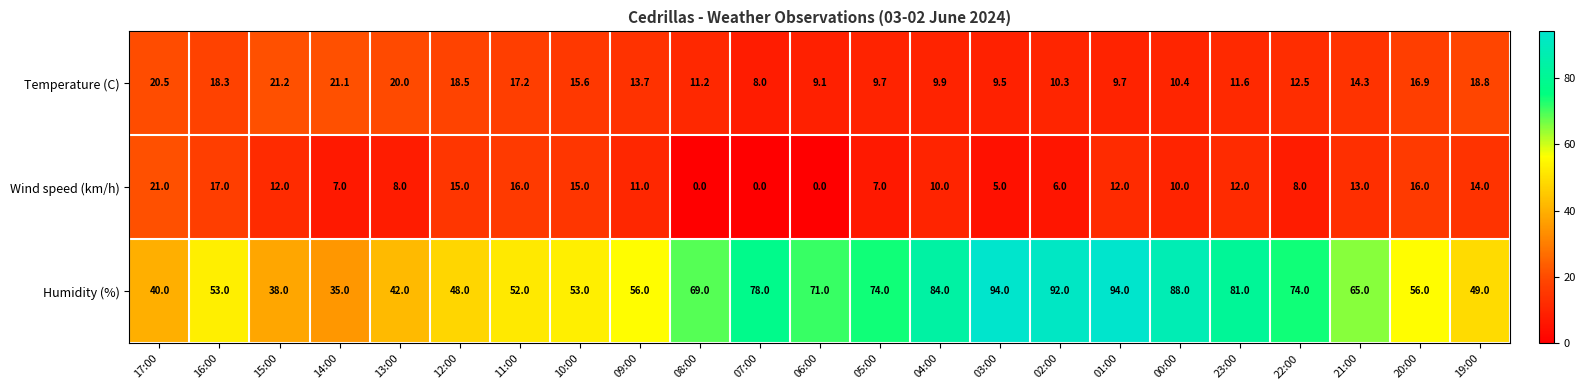

The value of Wind speed (km/h) at 06:00 is 0.0. True or false?

True